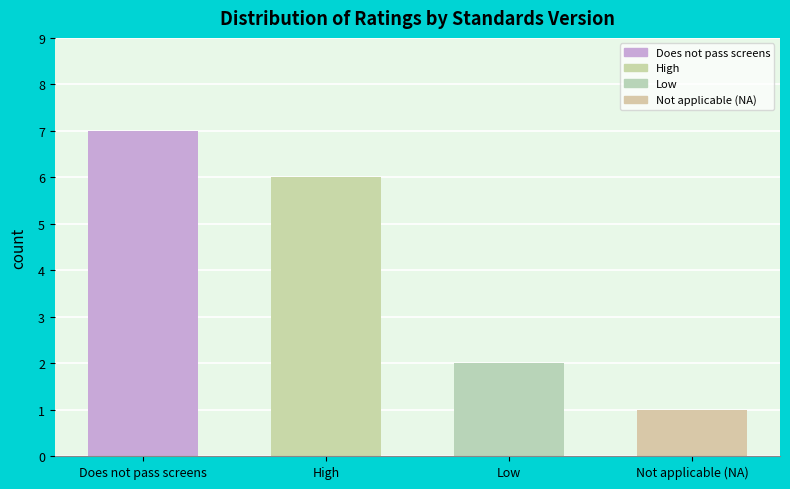

List the labels in order of value, largest first.

Does not pass screens, High, Low, Not applicable (NA)